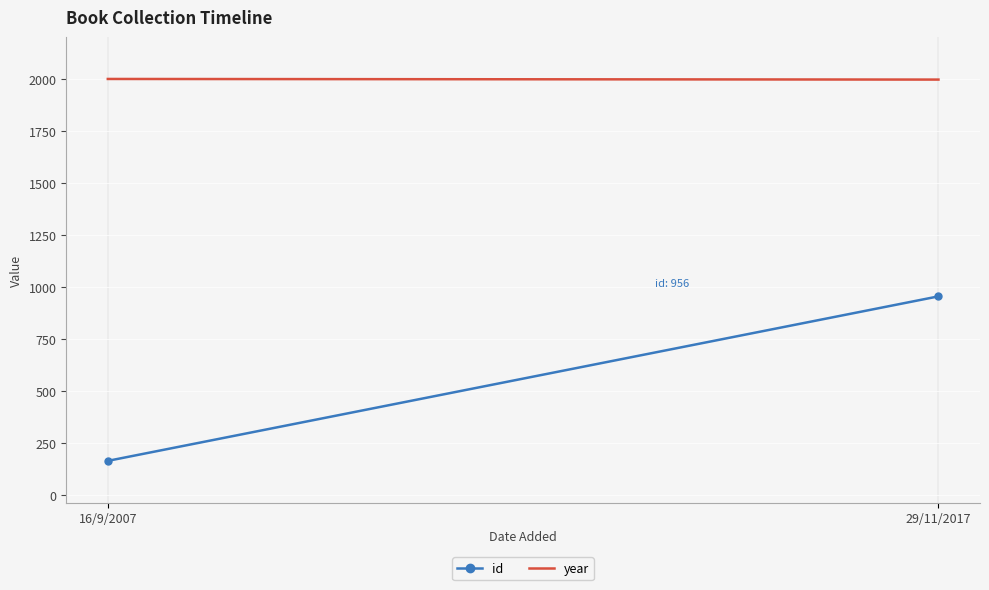

What is the difference between the highest and lowest values at 16/9/2007?

1834